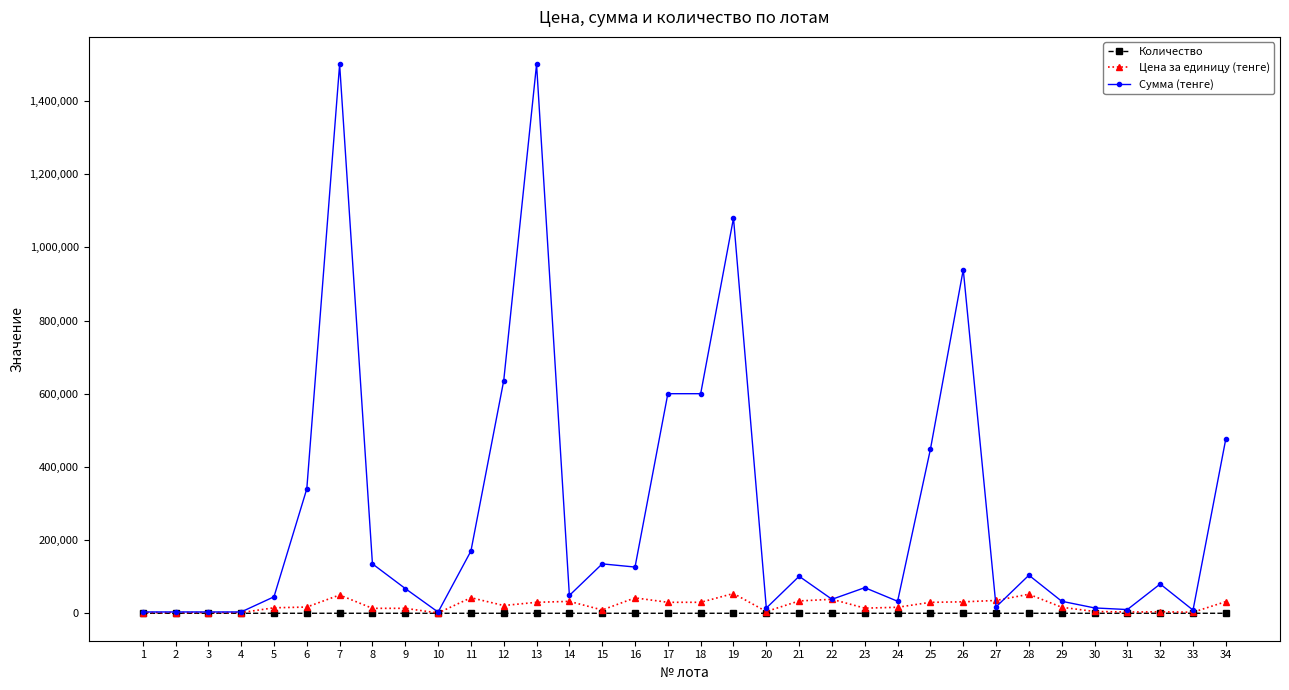

Does the chart display data point markers on the line(s)?

Yes